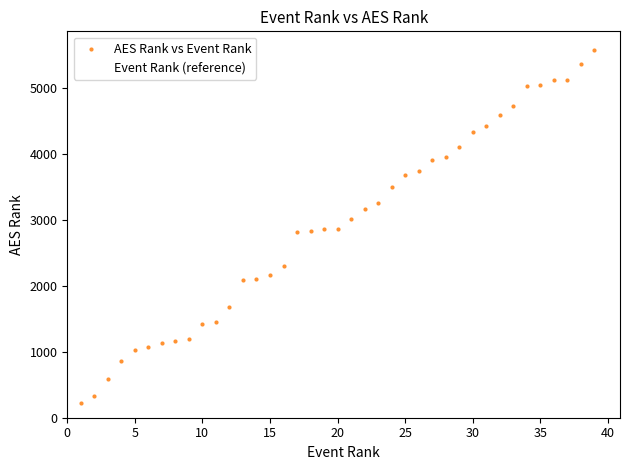

Which series reaches the maximum Y coordinate?

AES Rank vs Event Rank